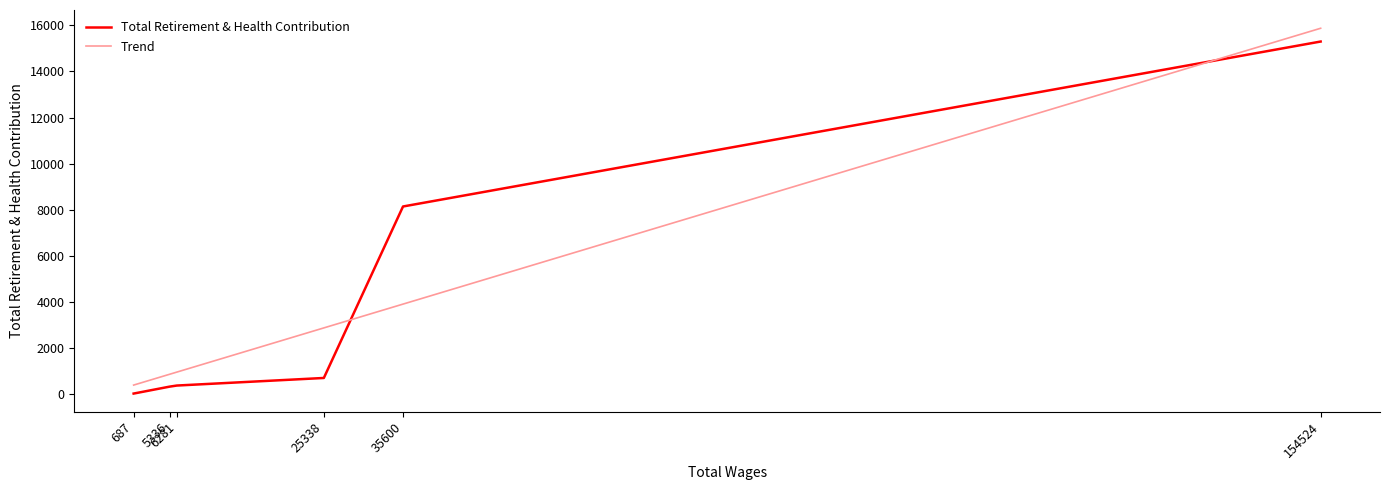

Reading left to right, extract all data points from this chart.

154524=15298	35600=8139	25338=697	6281=368	5336=320	687=20